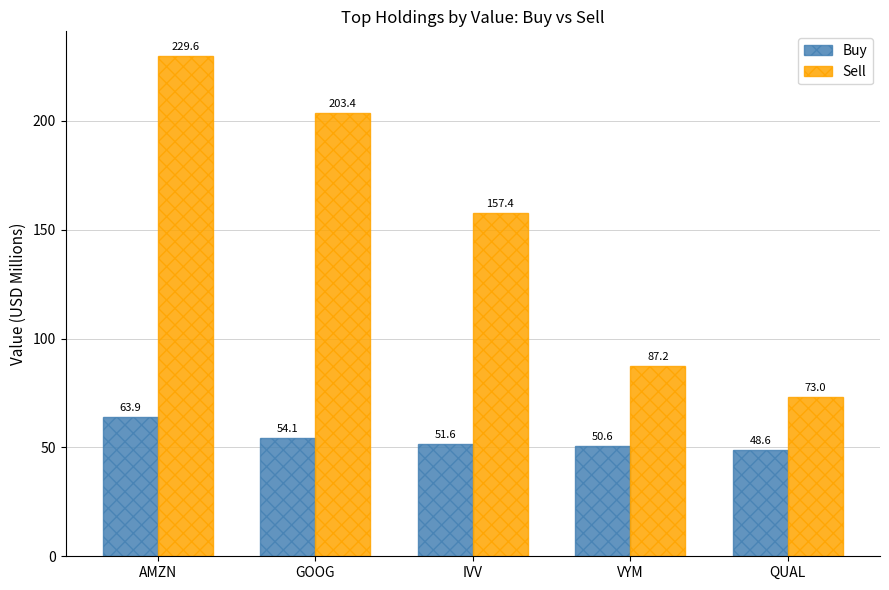

Which series changed the most between AMZN and VYM?

Sell